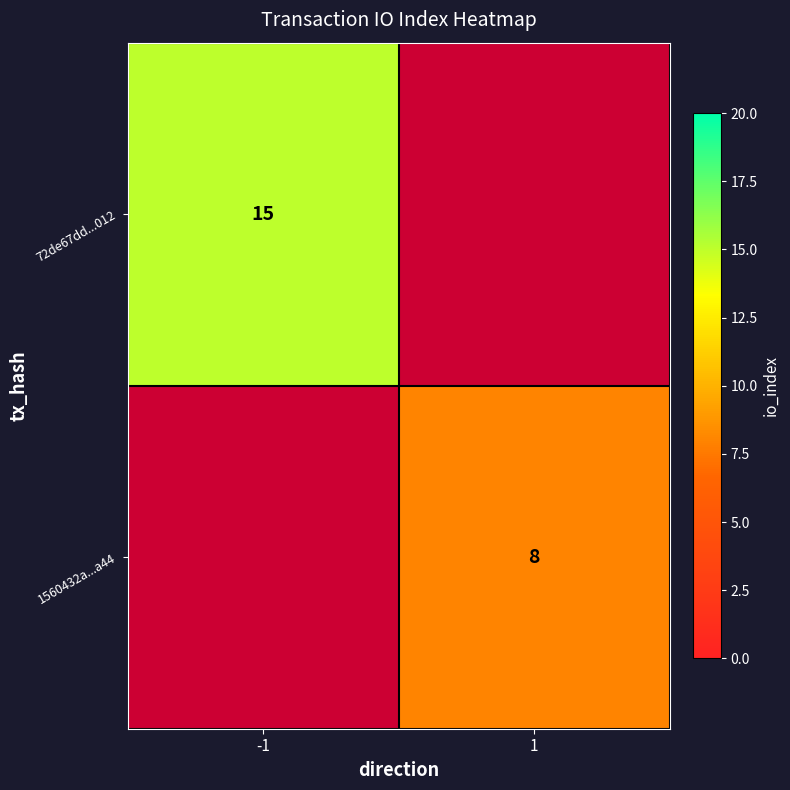

Is the value of 72de67dd...012 at -1 greater than the value of 1560432a...a44 at 1?

Yes